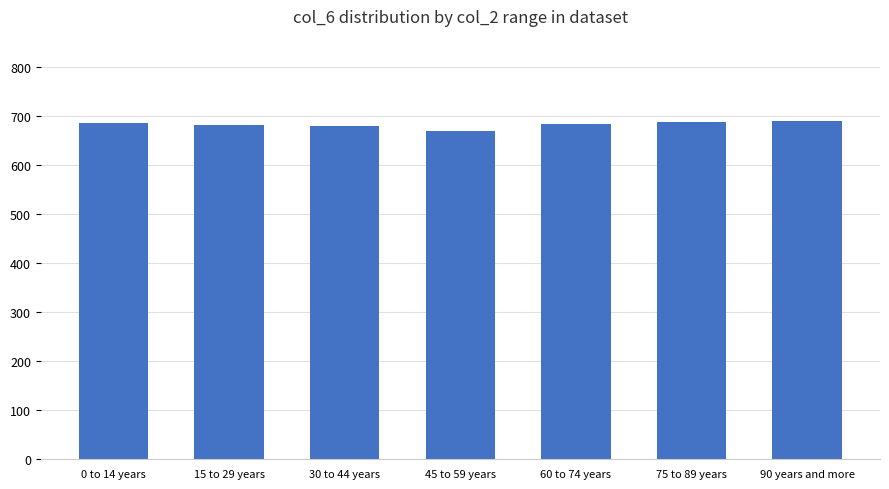

What is the maximum value shown in the chart?

690